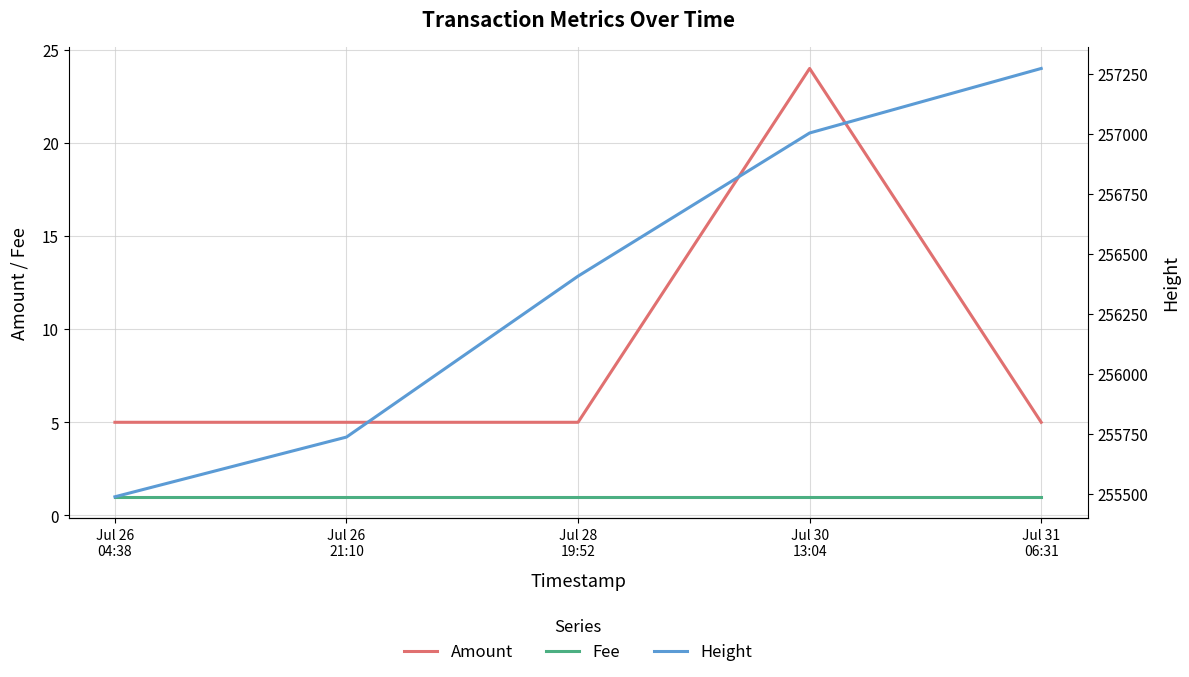

True or false: Amount and Fee intersect in this chart.

False